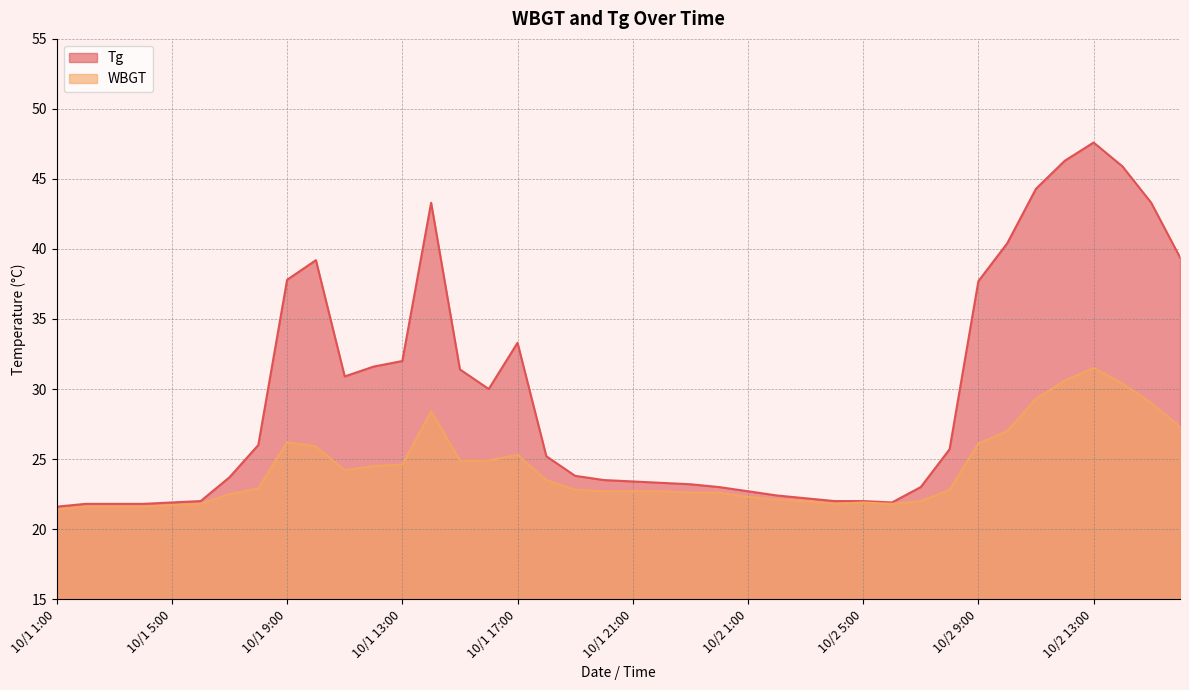

At which label is Tg closest to 34?

10/1 17:00